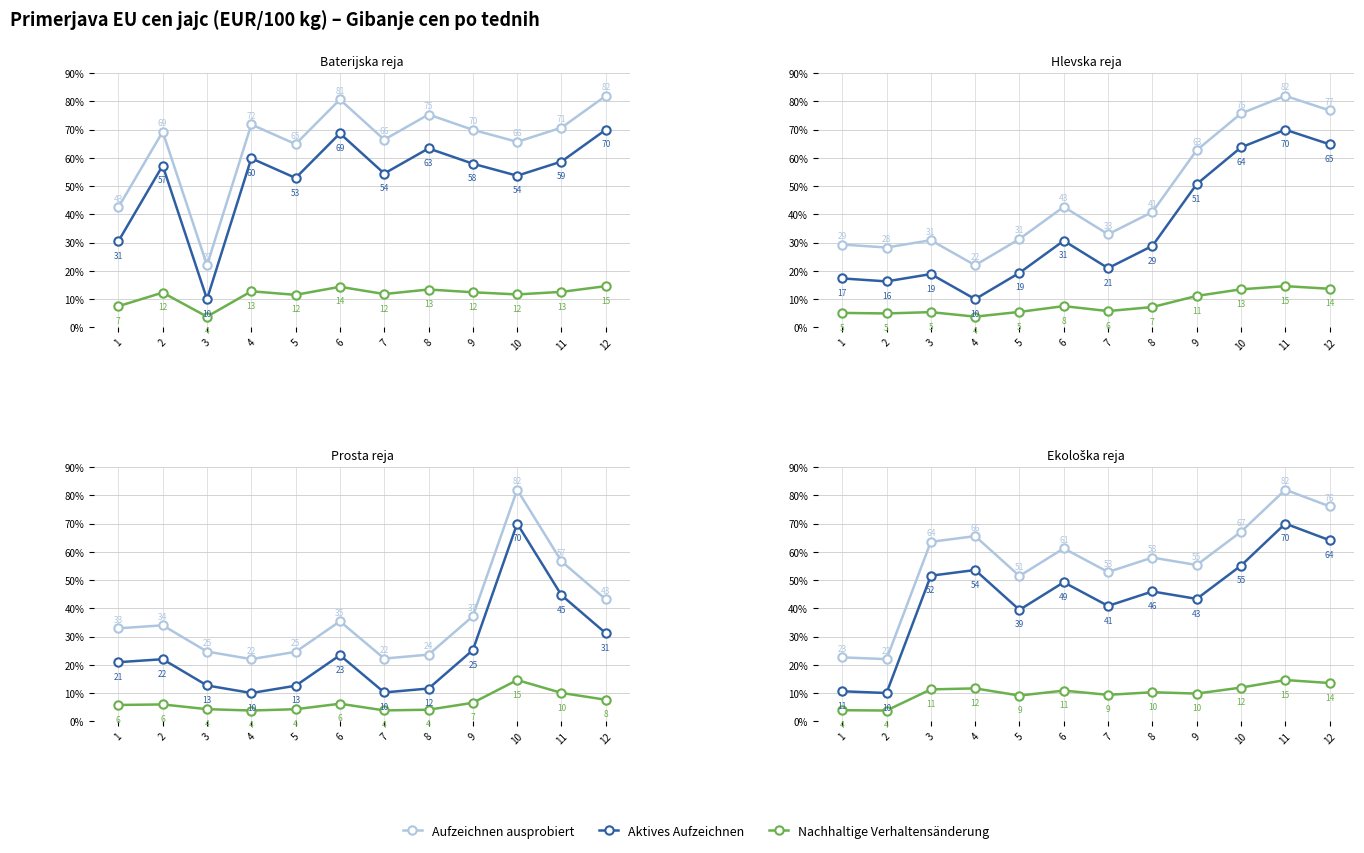

Is the value of Aufzeichnen ausprobiert at 5 greater than the value of Nachhaltige Verhaltensänderung at 12?

Yes